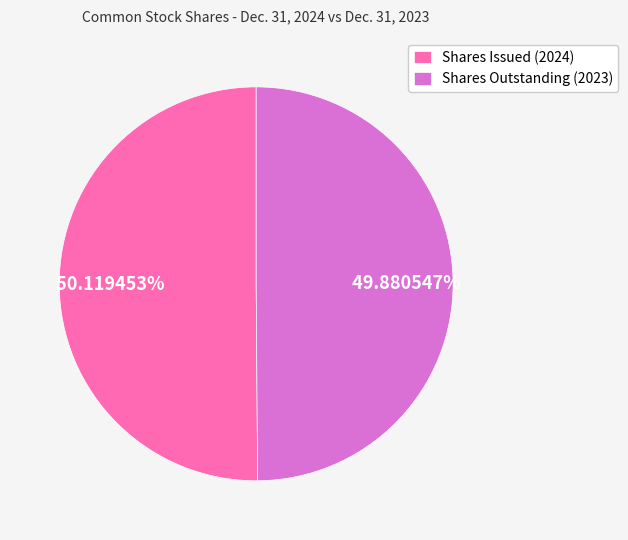

Is it true that Shares Issued (2024) is 50% of the pie?

True